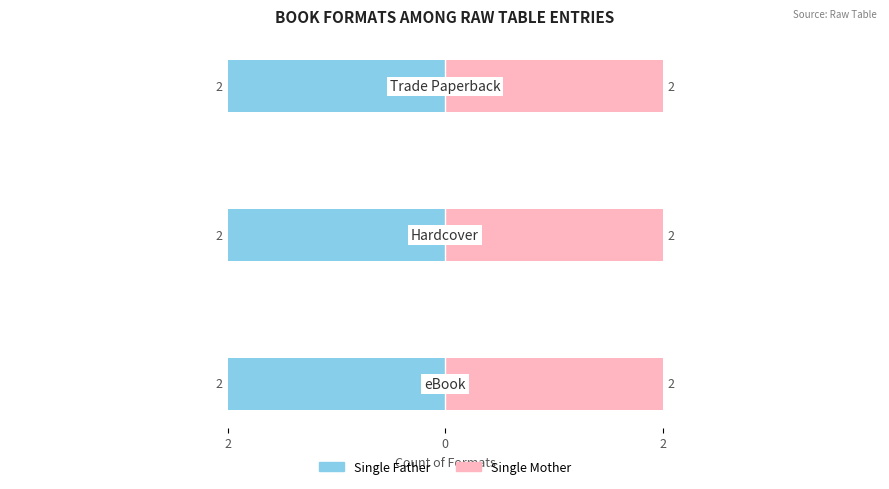

Which series has the largest total across all categories?

Single Father